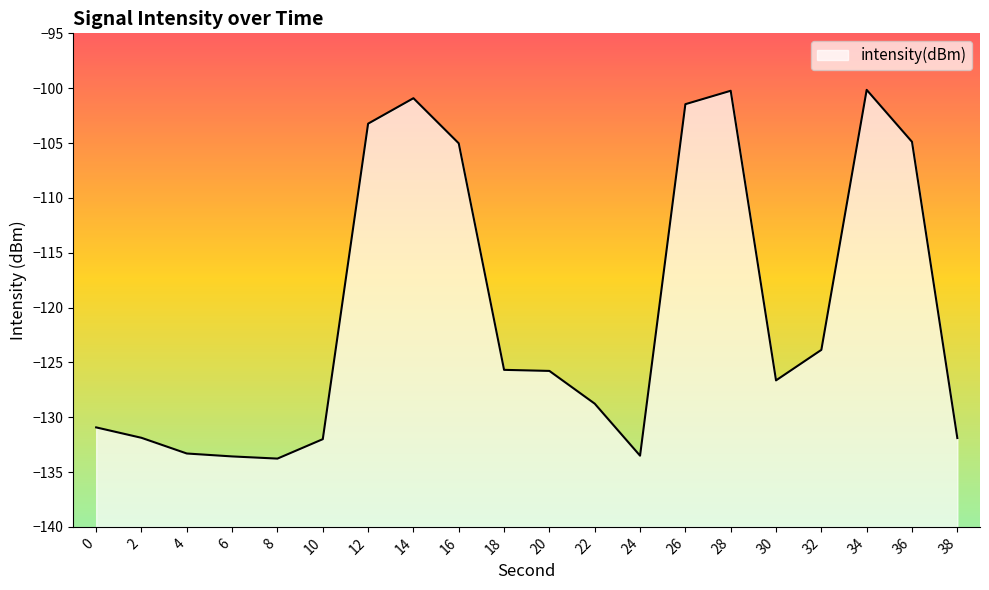

What is the value of the 18th point from the left?

-100.2